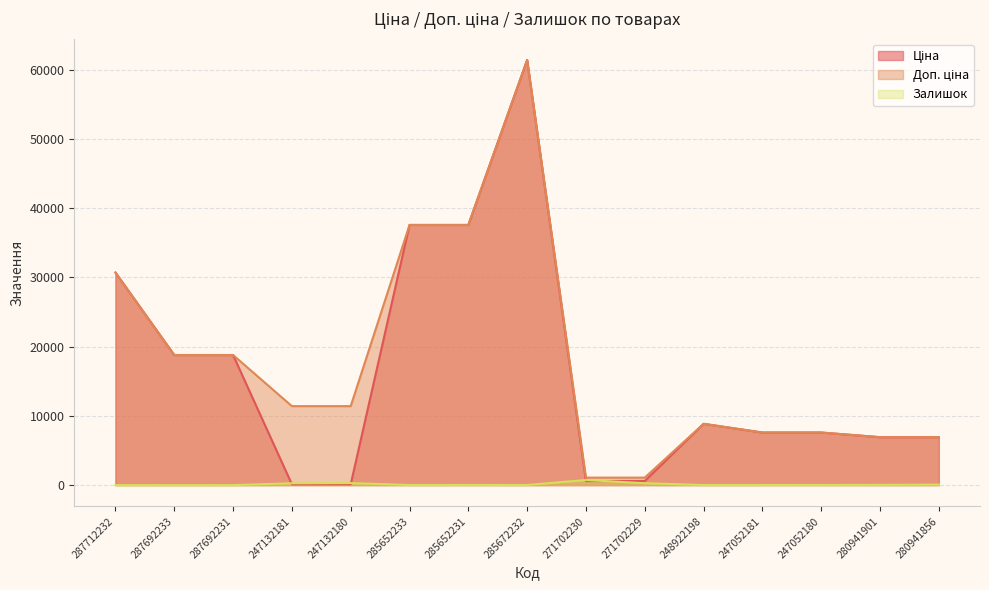

True or false: Ціна has a value of 8856.7 at 248922198.

True